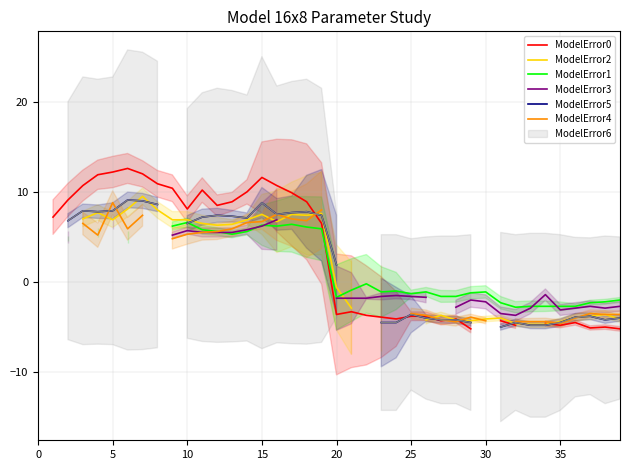

What is the minimum value shown in the chart?

-5.2